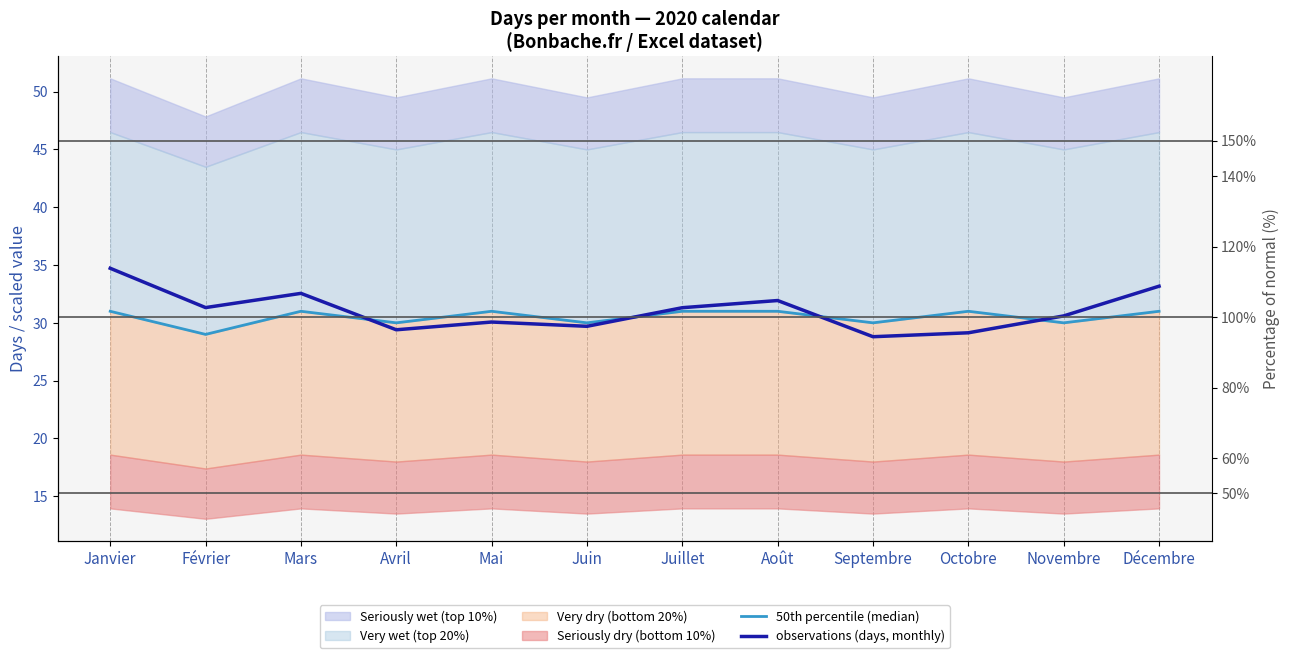

Reading right to left, transcribe all the data shown in this chart.

50th percentile (median): Décembre=31.0	Novembre=30.0	Octobre=31.0	Septembre=30.0	Août=31.0	Juillet=31.0	Juin=30.0	Mai=31.0	Avril=30.0	Mars=31.0	Février=29.0	Janvier=31.0
observations (days, monthly): Décembre=33.2	Novembre=30.6	Octobre=29.1	Septembre=28.8	Août=31.9	Juillet=31.3	Juin=29.7	Mai=30.1	Avril=29.4	Mars=32.6	Février=31.3	Janvier=34.7